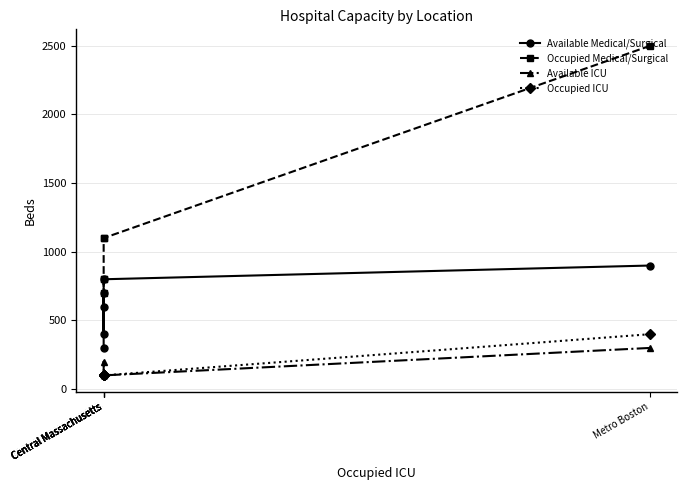

List the series in order of their peak value, highest first.

Occupied Medical/Surgical, Available Medical/Surgical, Occupied ICU, Available ICU